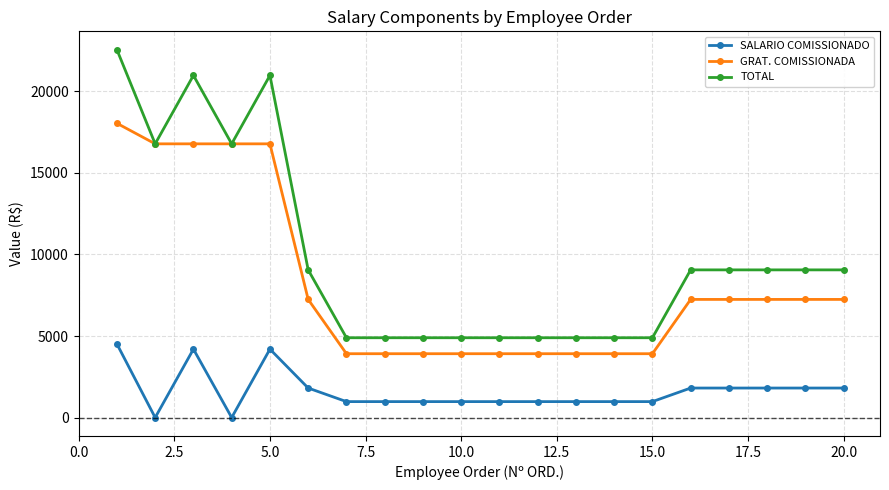

List the series in order of their overall mean, lowest first.

SALARIO COMISSIONADO, GRAT. COMISSIONADA, TOTAL